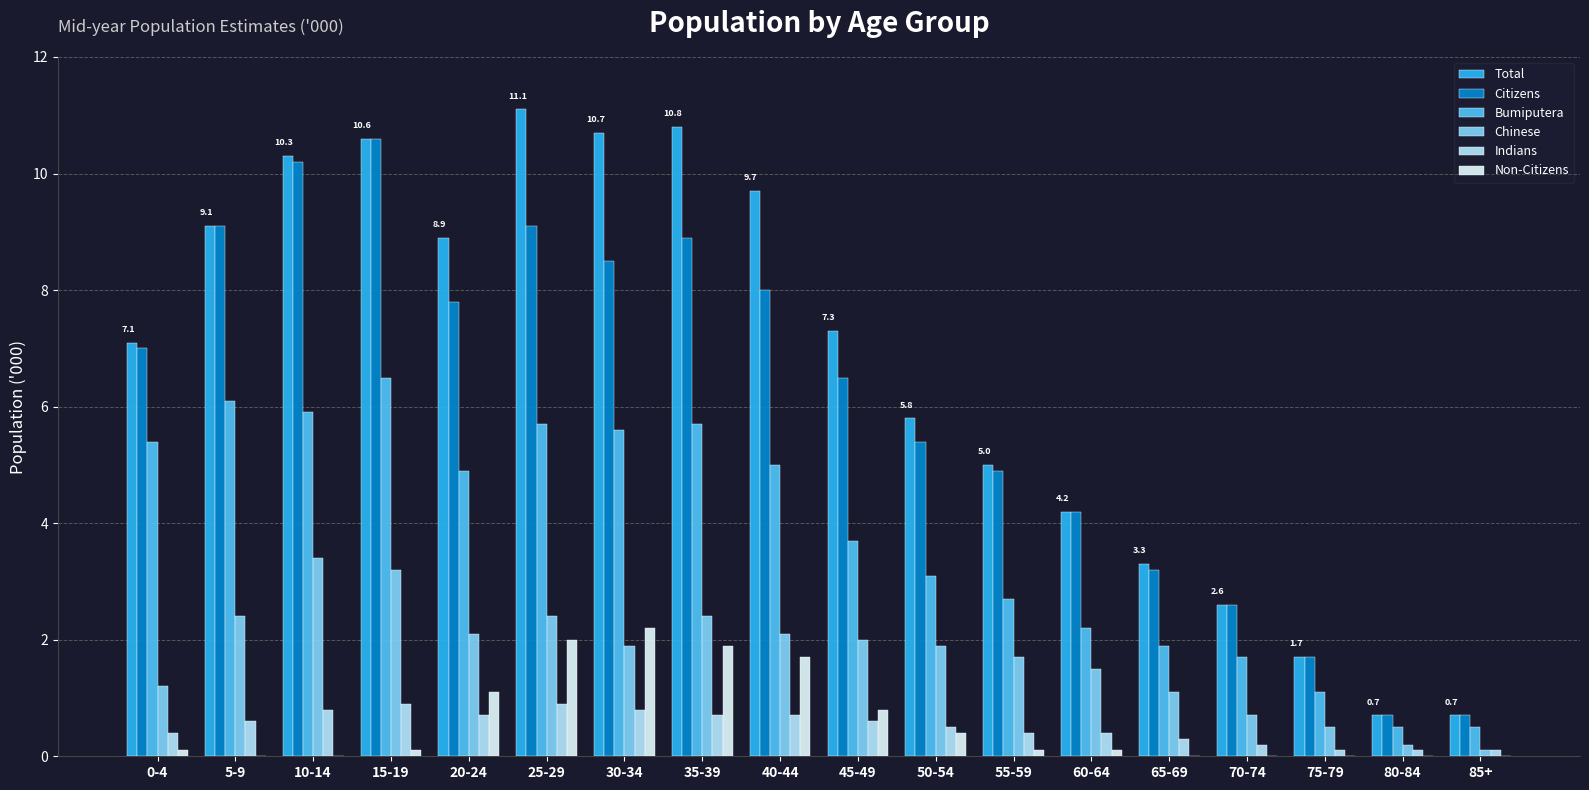

What is the maximum value shown in the chart?

11.1